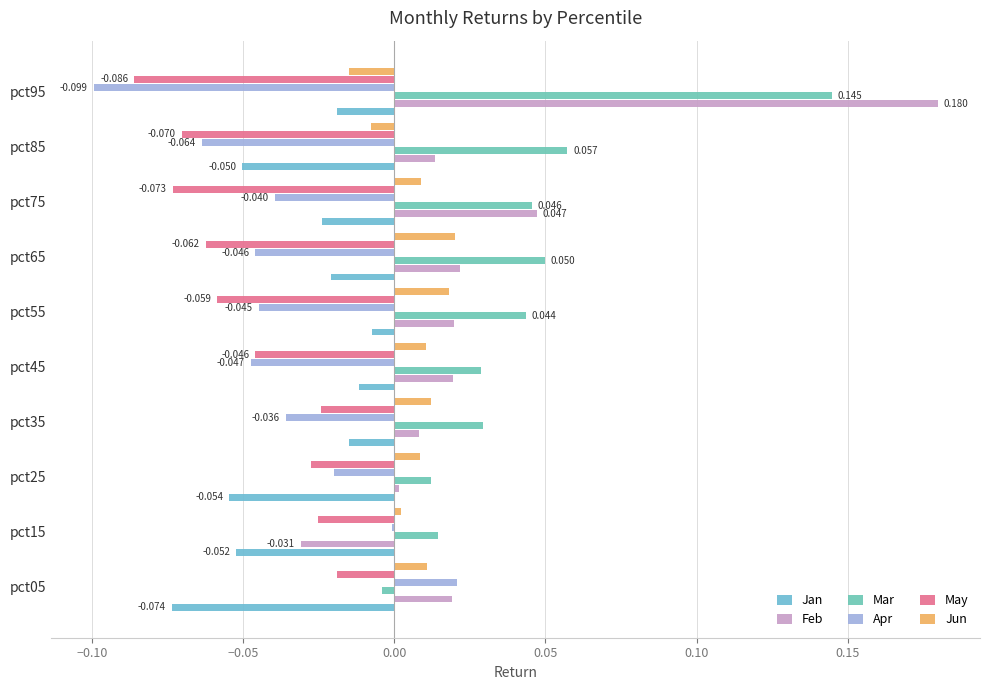

Count the number of categories in the chart.

10